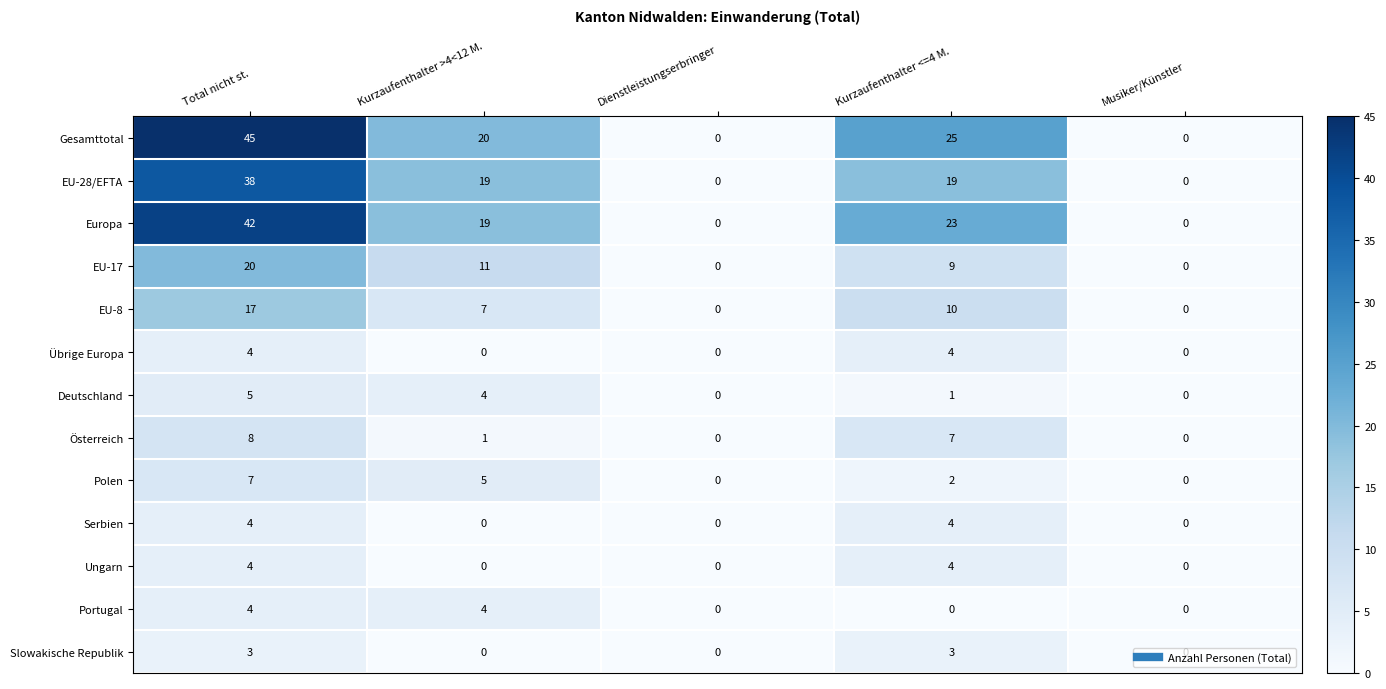

At which category is the sum across all series the highest?

Total nicht st.